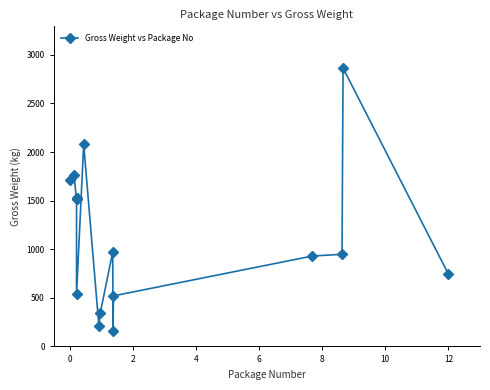

What is the difference between the maximum and minimum values?

2704